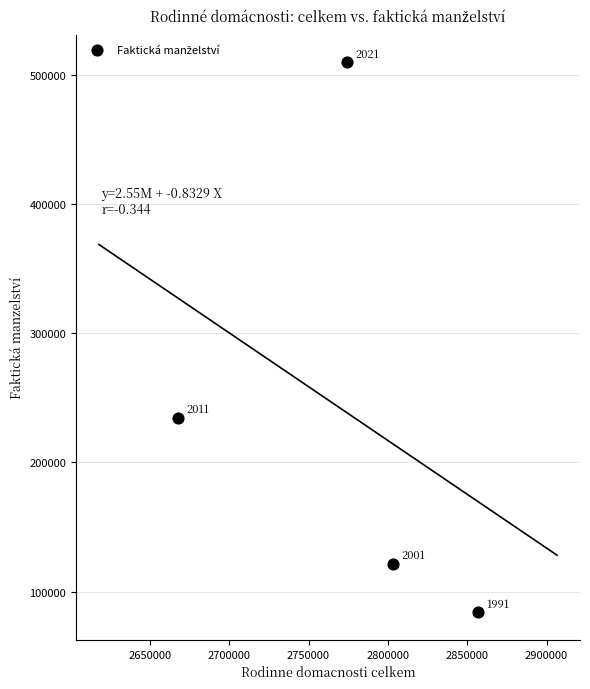

What Y value in the scatter plot is closest to 296690?

234346